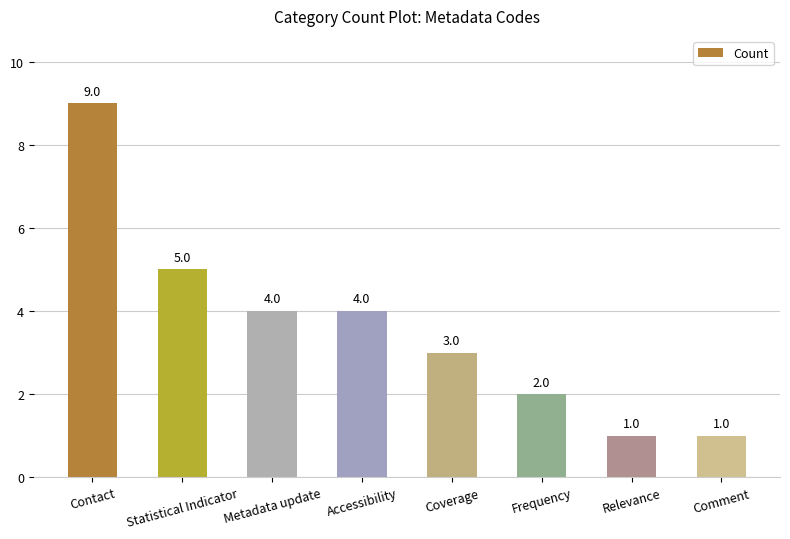

The chart shows a value of 13 at Contact. True or false?

False